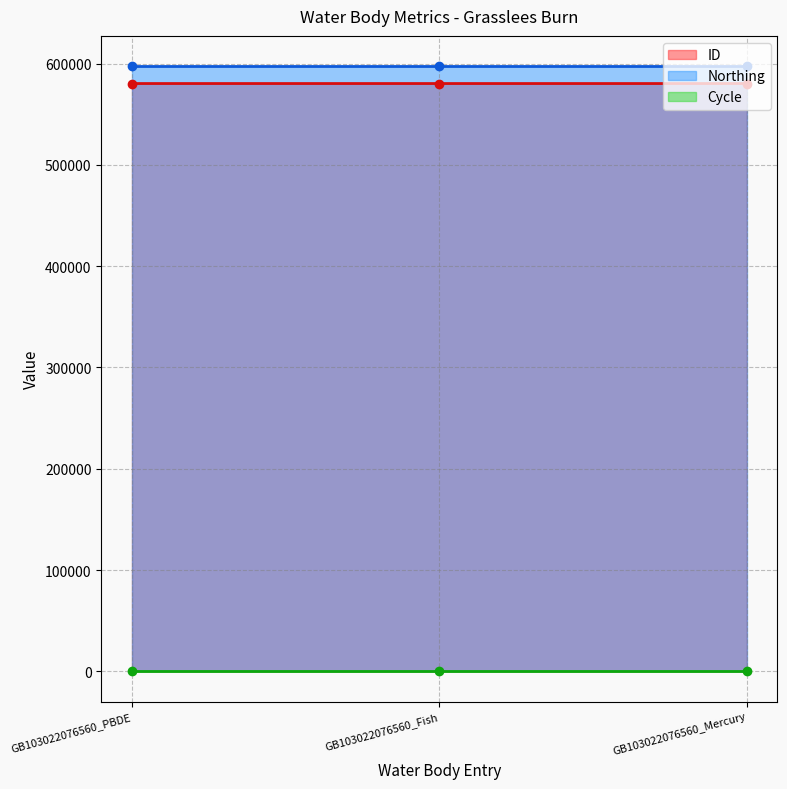

What are all the series names shown in the legend?

ID, Northing, Cycle